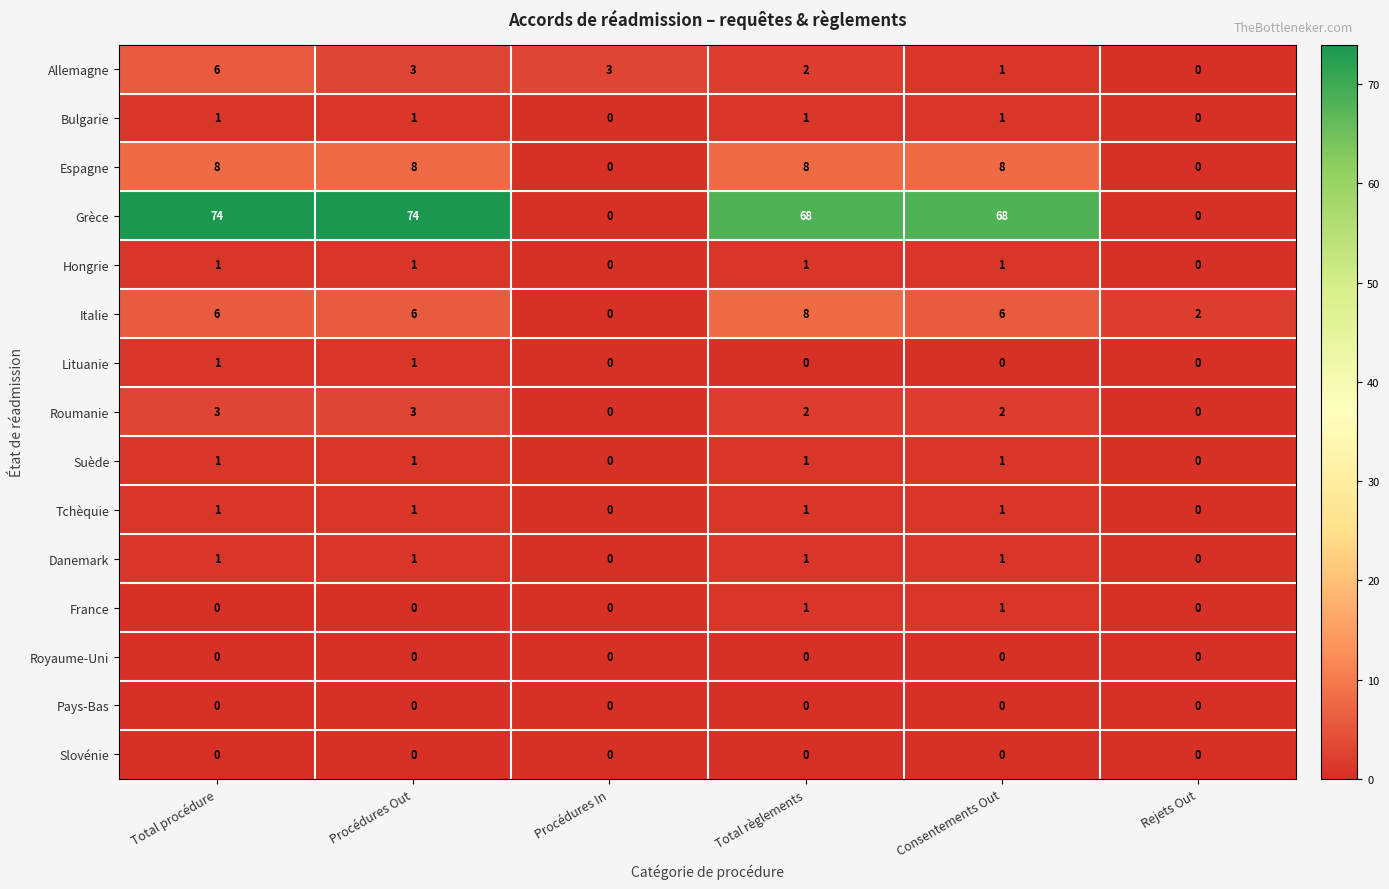

Where does the Allemagne series first go above 3?

Total procédure